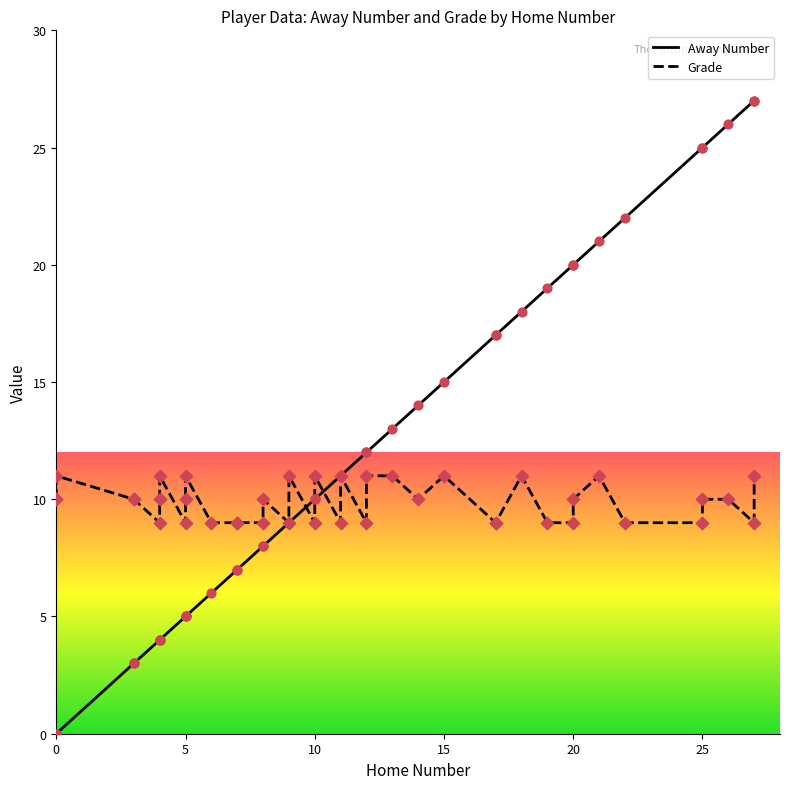

Which series contains the highest Y value?

Away Number